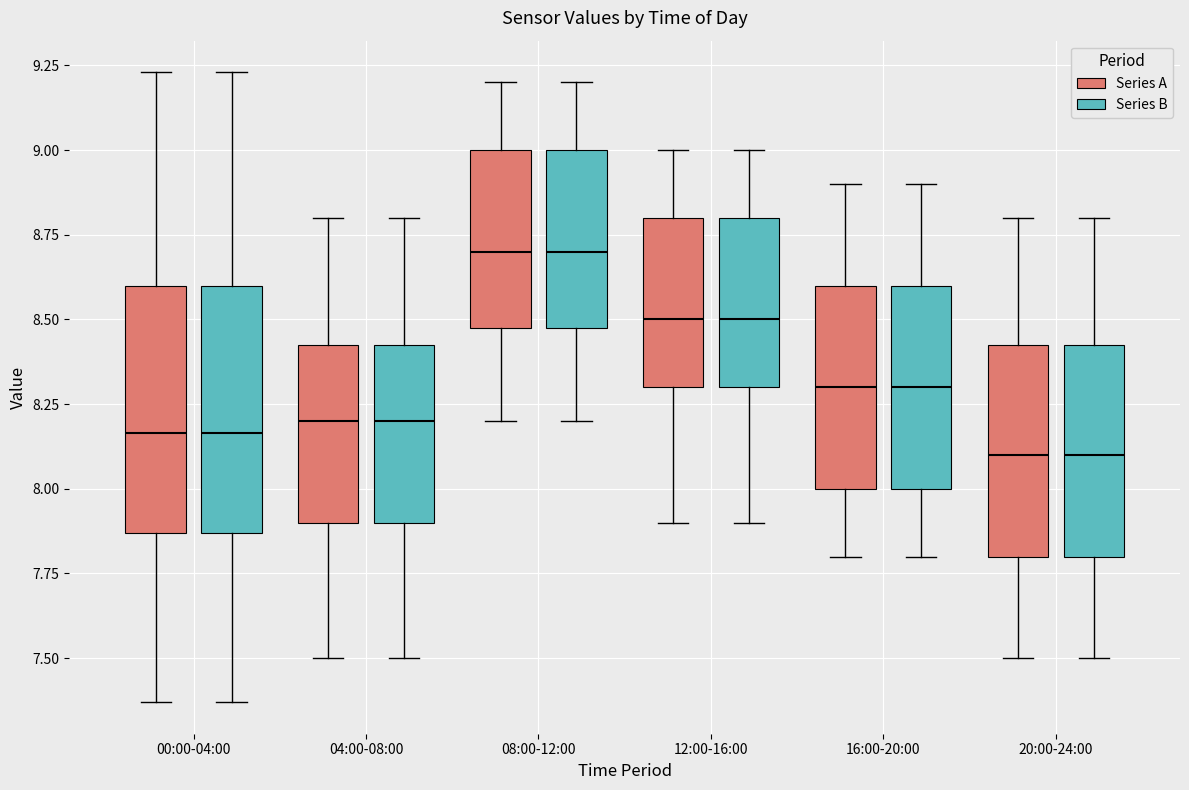

Where is the lower edge of the box for 08:00-12:00 (Series A) on the y-axis? The values are not printed on the chart, so give them approximately, as read against the axis.

8.50